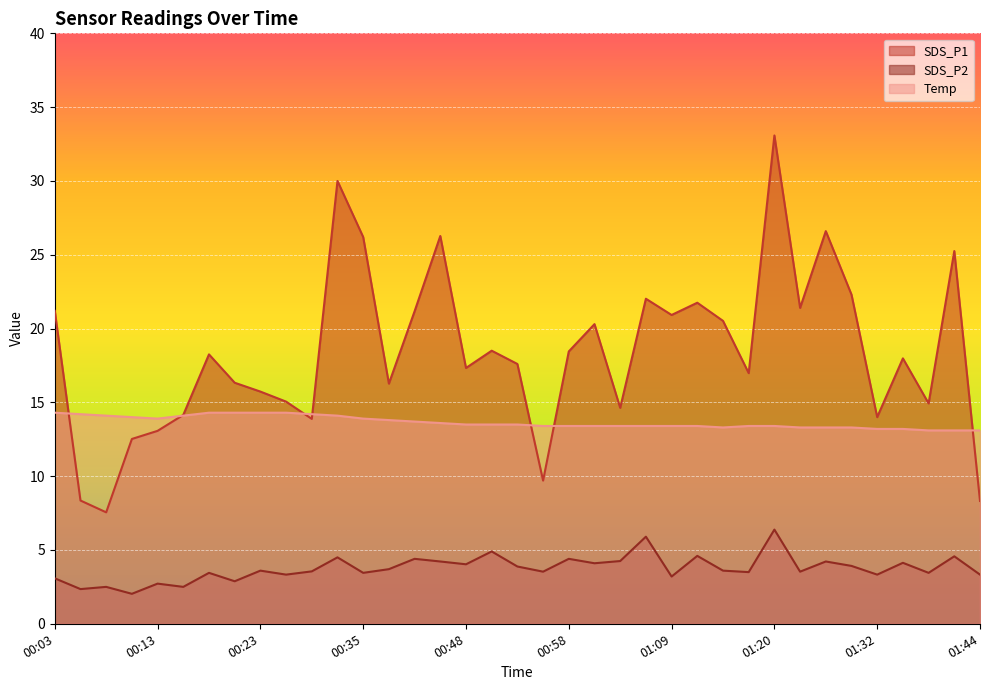

At which label does SDS_P1 reach its minimum?

00:08